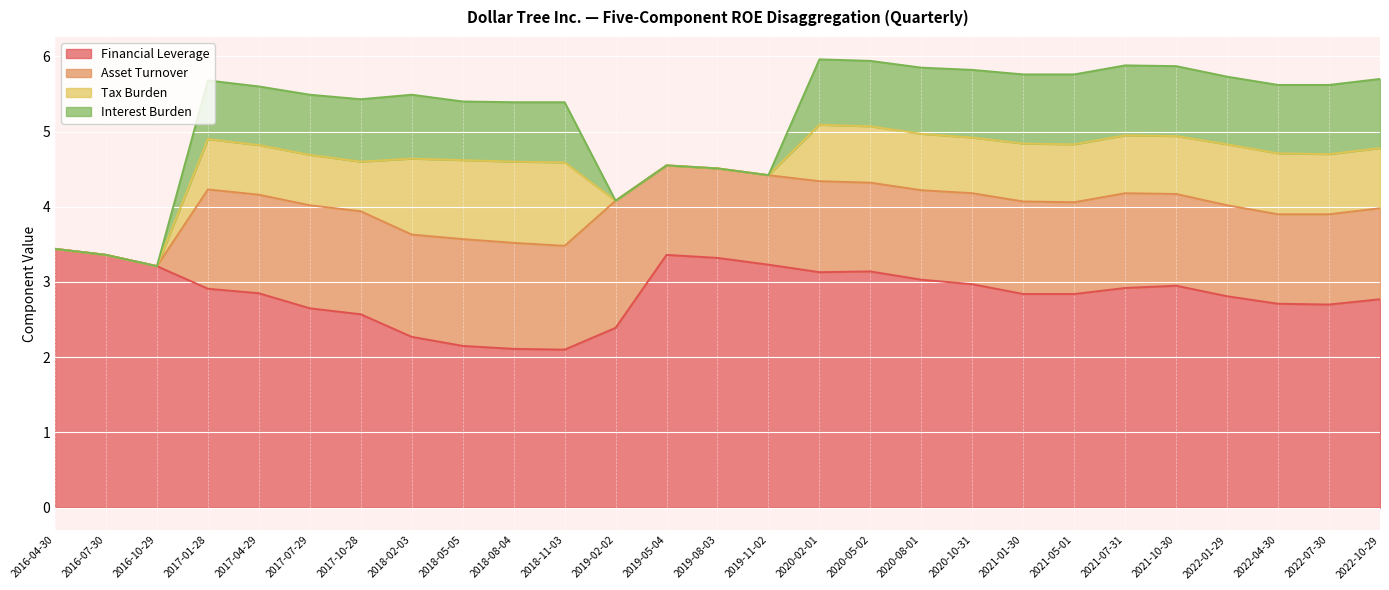

At which label does Financial Leverage reach its peak?

2016-04-30